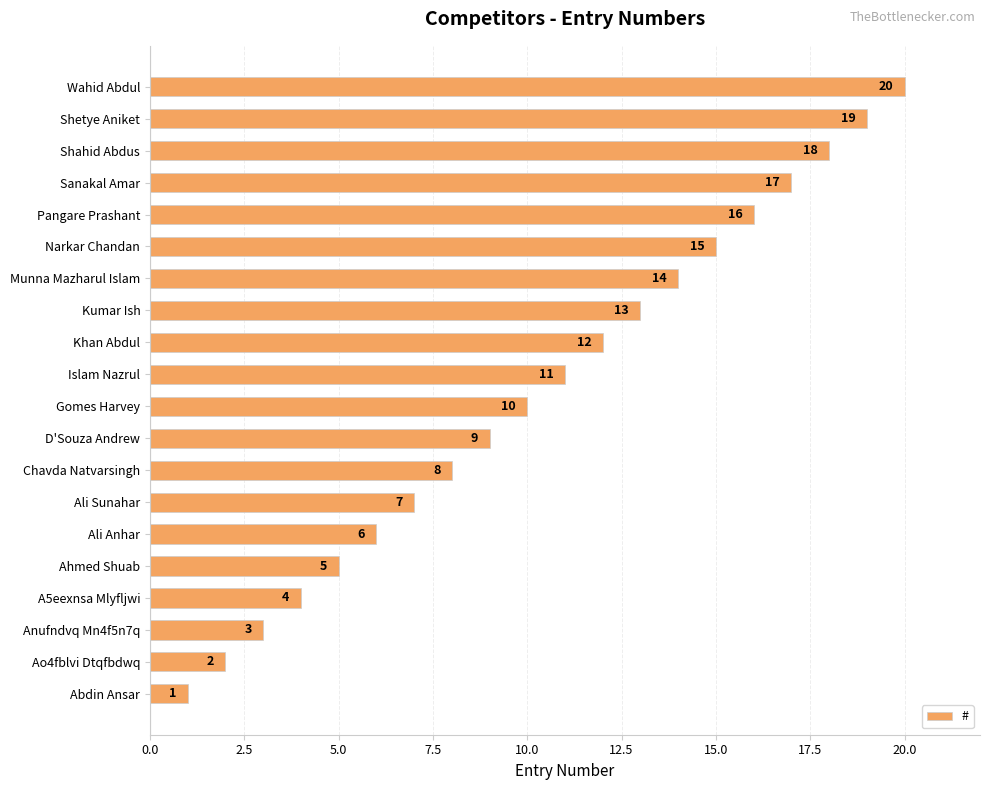

Between Islam Nazrul and Shahid Abdus, which is larger?

Shahid Abdus